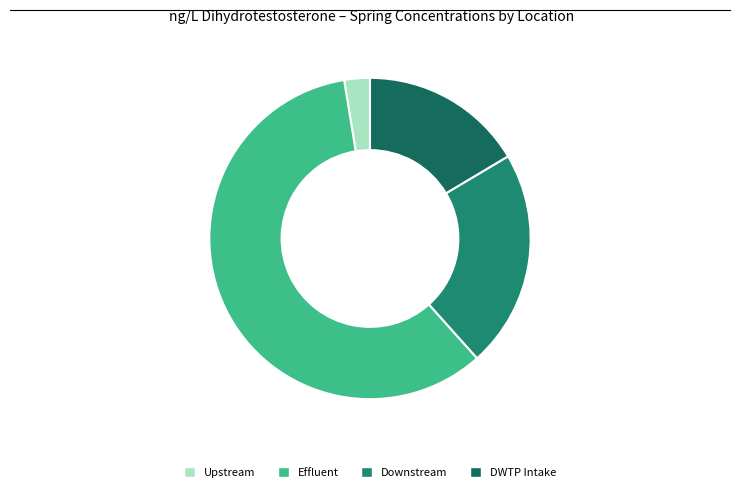

Which slice is the smallest?

Upstream